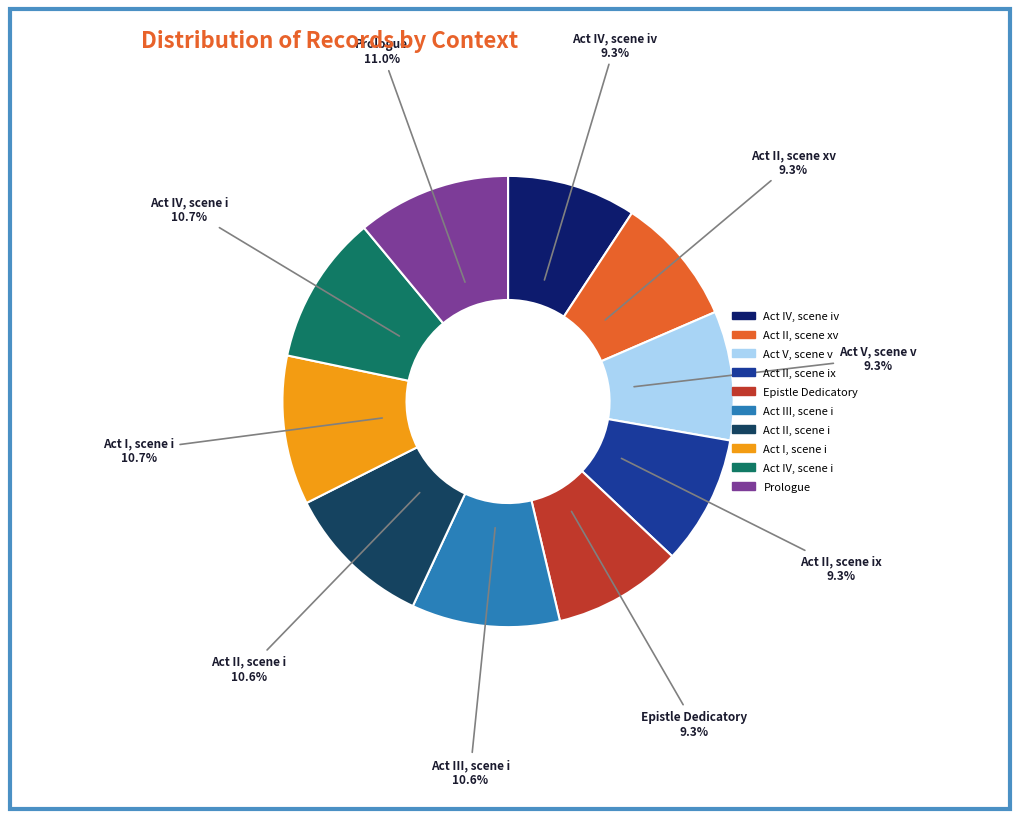

Does any single category account for the majority?

No